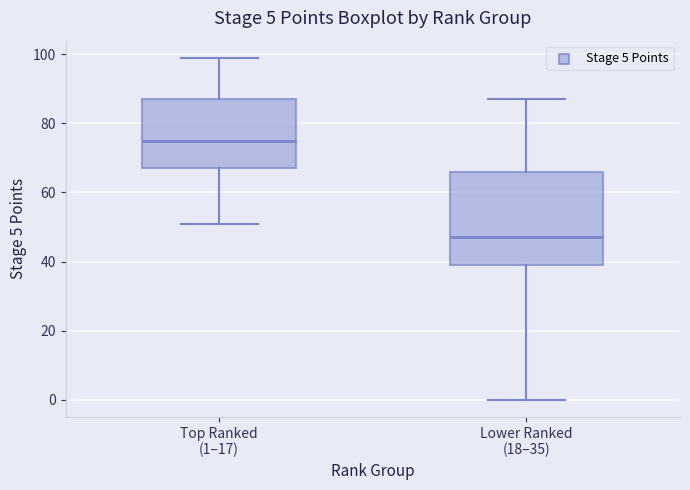

Which box is the tallest, from its lower edge to its upper edge?

Lower Ranked (18–35)